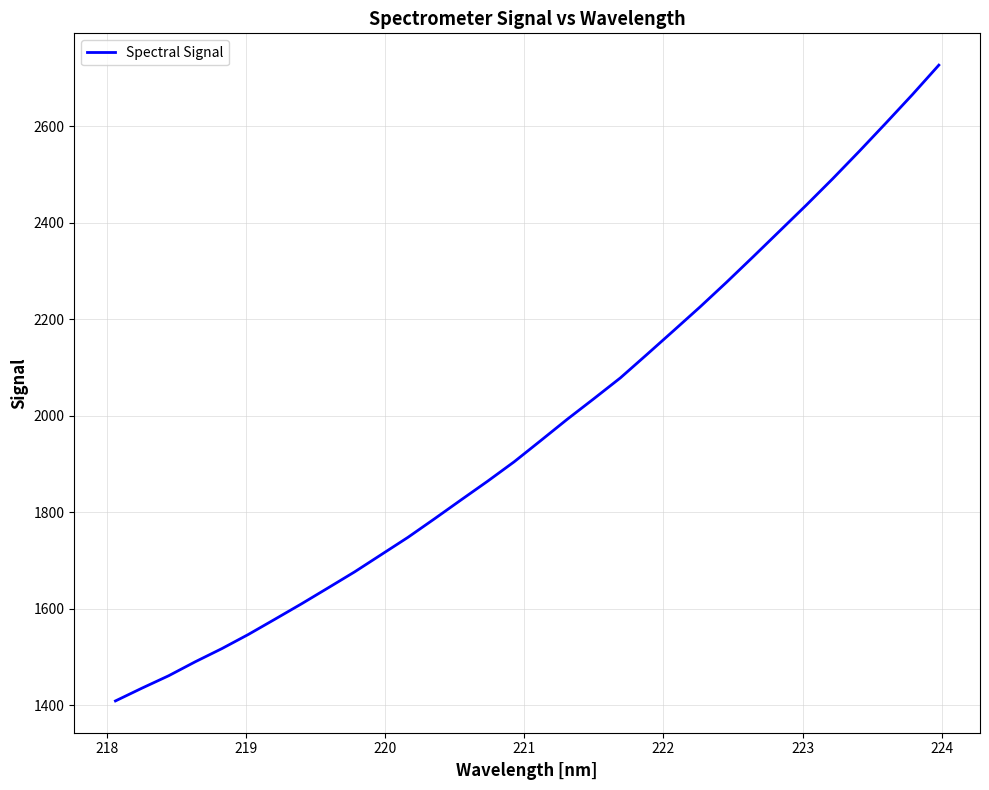

What is the minimum value shown in the chart?

1409.4